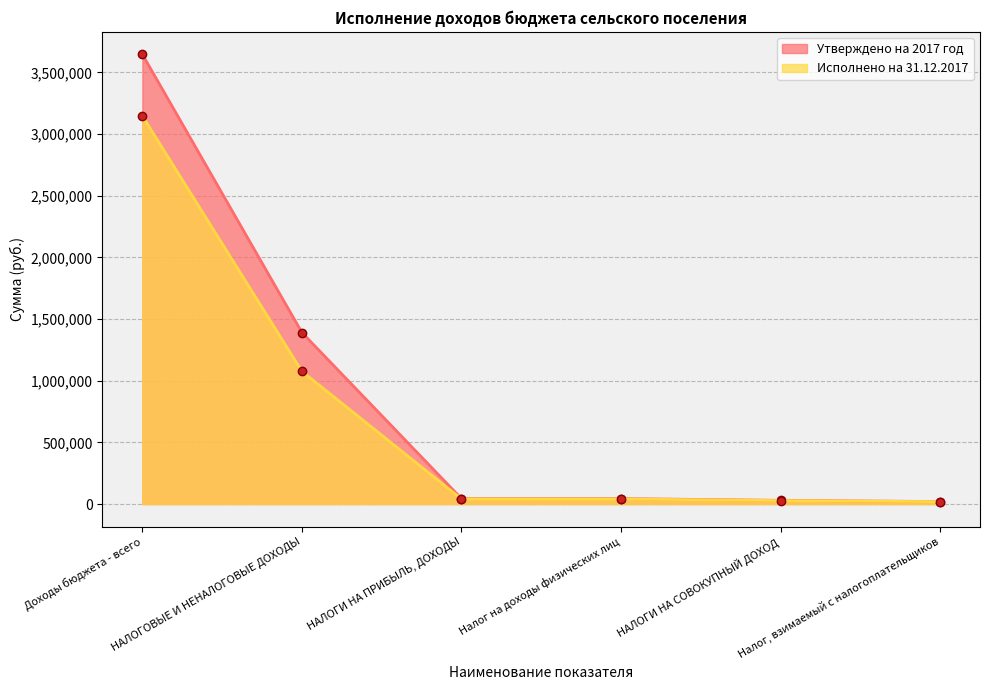

Count the number of categories in the chart.

6